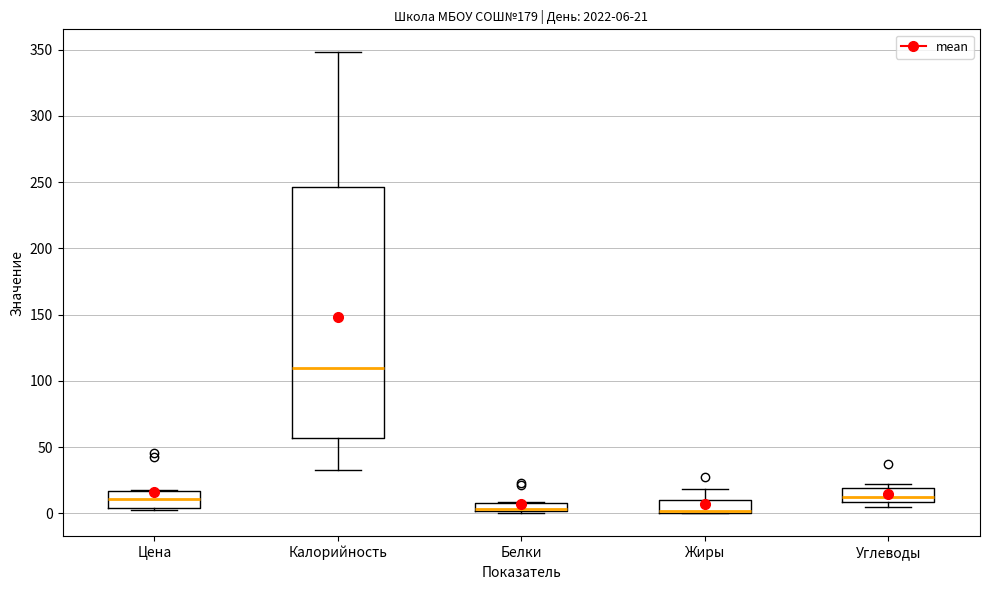

Which box is the tallest, from its lower edge to its upper edge?

Калорийность